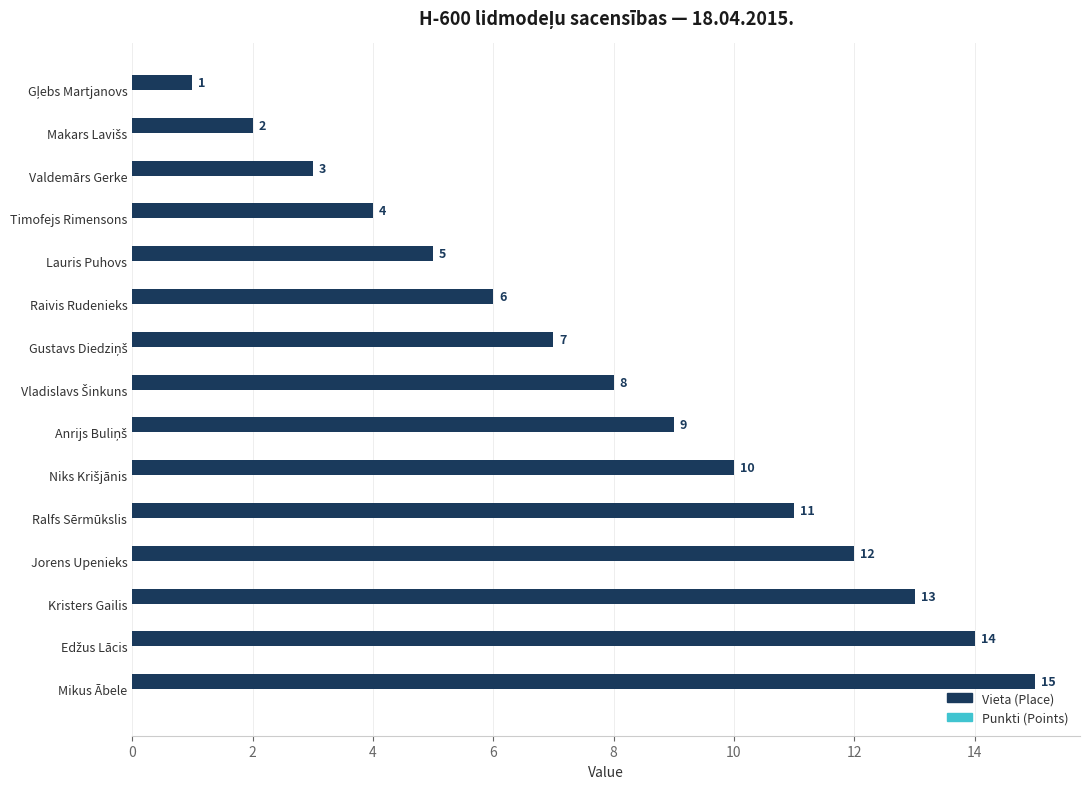

What is the greatest value displayed?

15